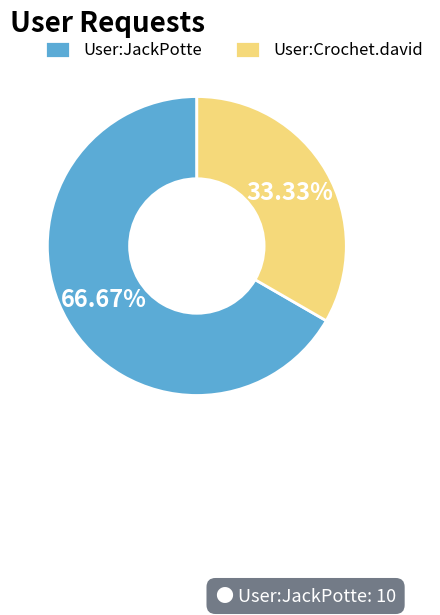

Rank the categories by value from lowest to highest.

User:Crochet.david, User:JackPotte